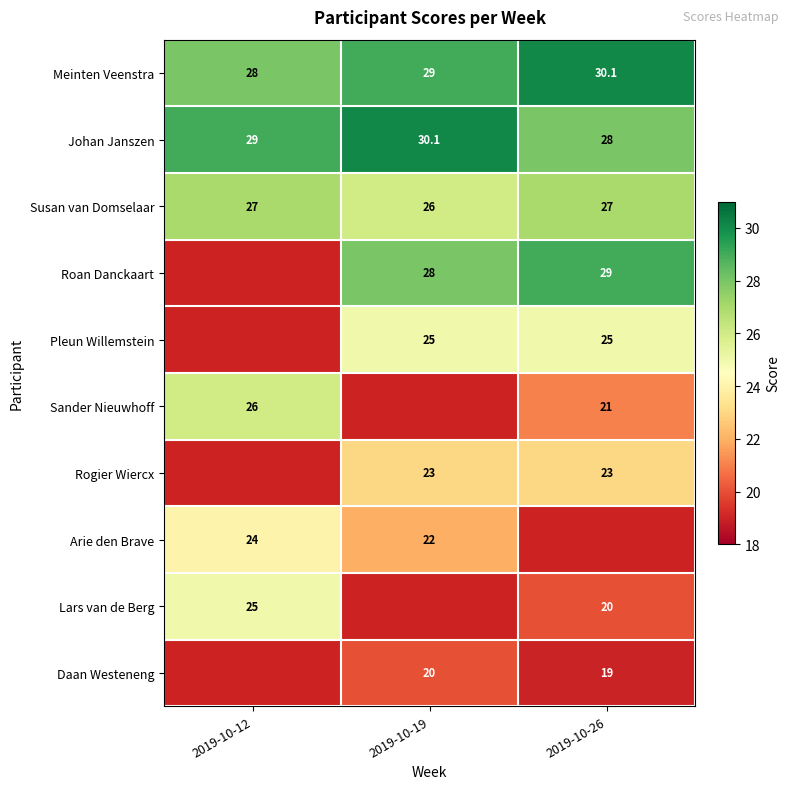

At which label does Meinten Veenstra reach its minimum?

2019-10-12